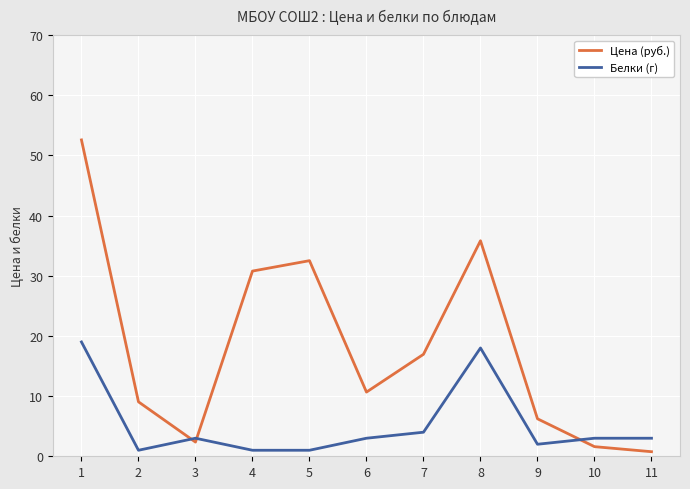

What are all the series names shown in the legend?

Цена (руб.), Белки (г)